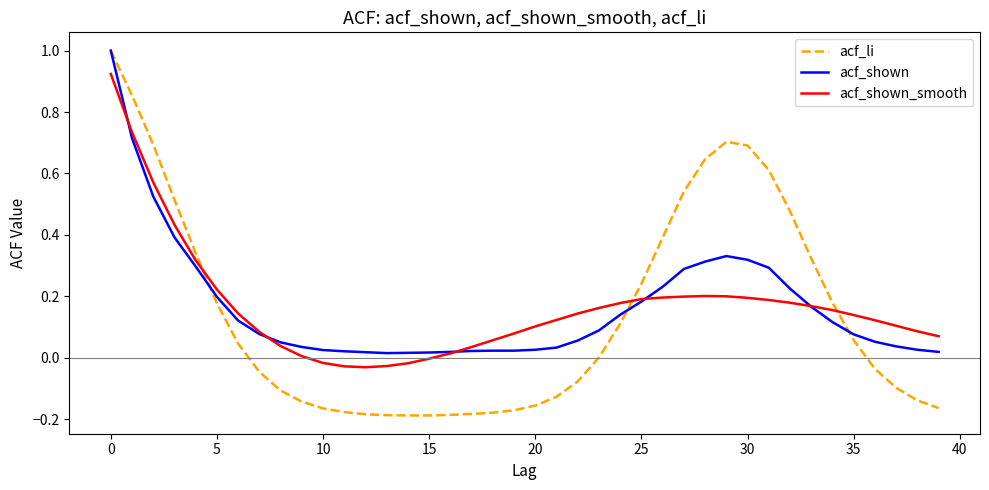

What is the maximum value shown in the chart?

1.0